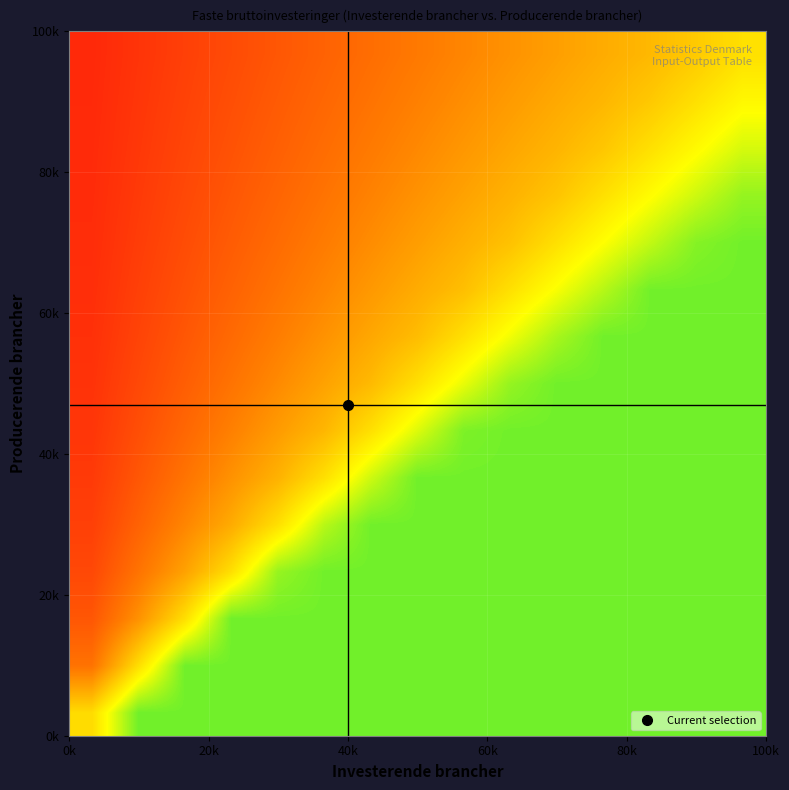

How many categories are shown in the chart?

15